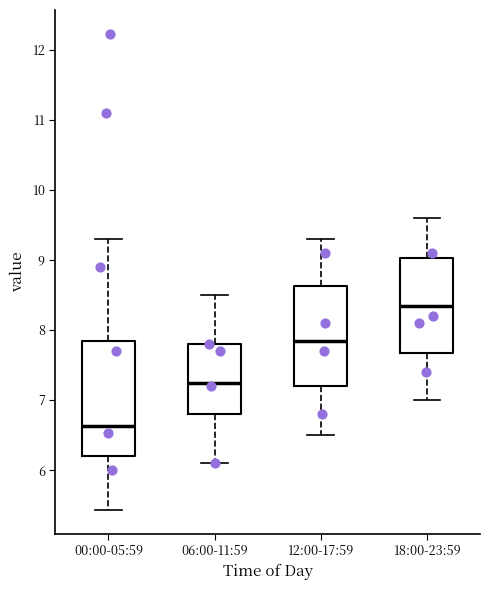

Which box's median line is the highest?

18:00-23:59